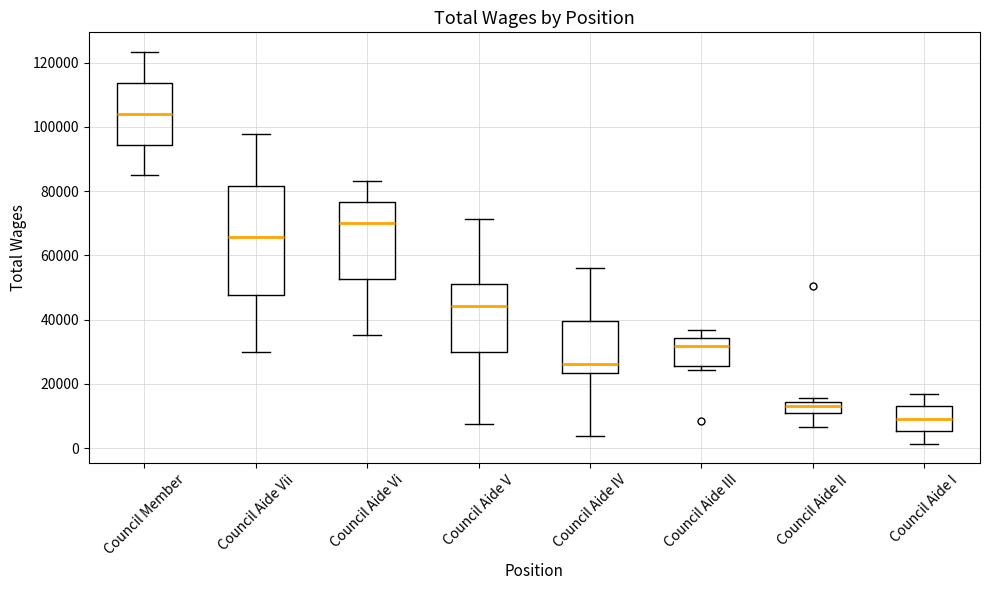

Comparing the boxes themselves (not the whiskers), which one is the tallest?

Council Aide Vii